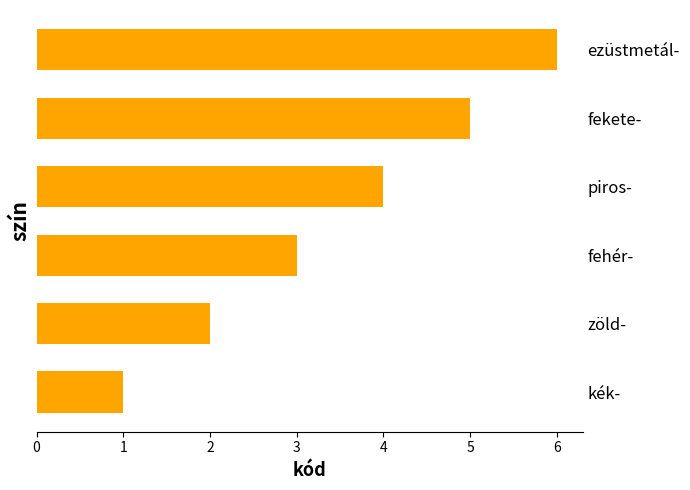

What value does the data have at fehér-?

3